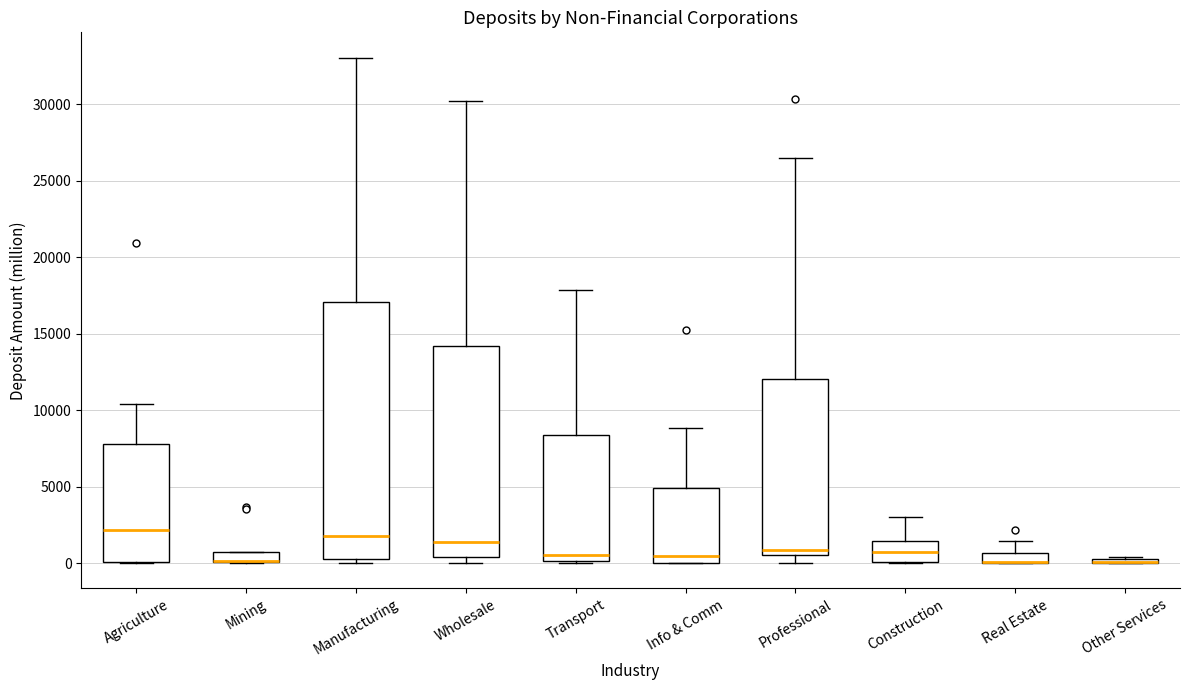

Where is the lower edge of the box for Transport on the y-axis? The values are not printed on the chart, so give them approximately, as read against the axis.

0